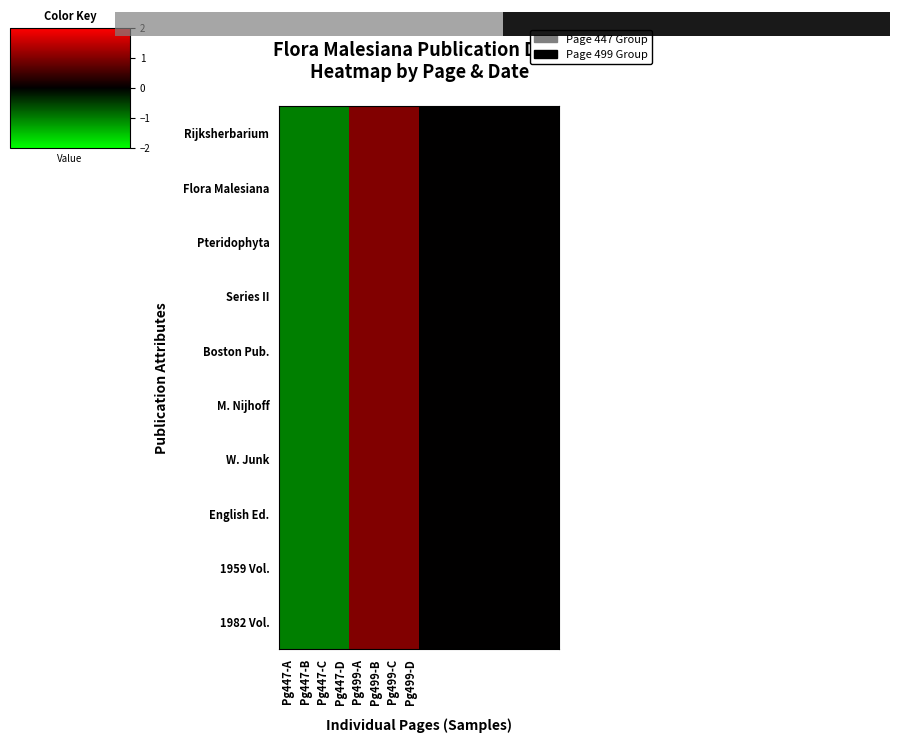

Reading left to right, transcribe all the data shown in this chart.

Rijksherbarium: -1	-1	-1	-1	1	1	1	1	0	0	0	0	0	0	0	0
Flora Malesiana: -1	-1	-1	-1	1	1	1	1	0	0	0	0	0	0	0	0
Pteridophyta: -1	-1	-1	-1	1	1	1	1	0	0	0	0	0	0	0	0
Series II: -1	-1	-1	-1	1	1	1	1	0	0	0	0	0	0	0	0
Boston Pub.: -1	-1	-1	-1	1	1	1	1	0	0	0	0	0	0	0	0
M. Nijhoff: -1	-1	-1	-1	1	1	1	1	0	0	0	0	0	0	0	0
W. Junk: -1	-1	-1	-1	1	1	1	1	0	0	0	0	0	0	0	0
English Ed.: -1	-1	-1	-1	1	1	1	1	0	0	0	0	0	0	0	0
1959 Vol.: -1	-1	-1	-1	1	1	1	1	0	0	0	0	0	0	0	0
1982 Vol.: -1	-1	-1	-1	1	1	1	1	0	0	0	0	0	0	0	0